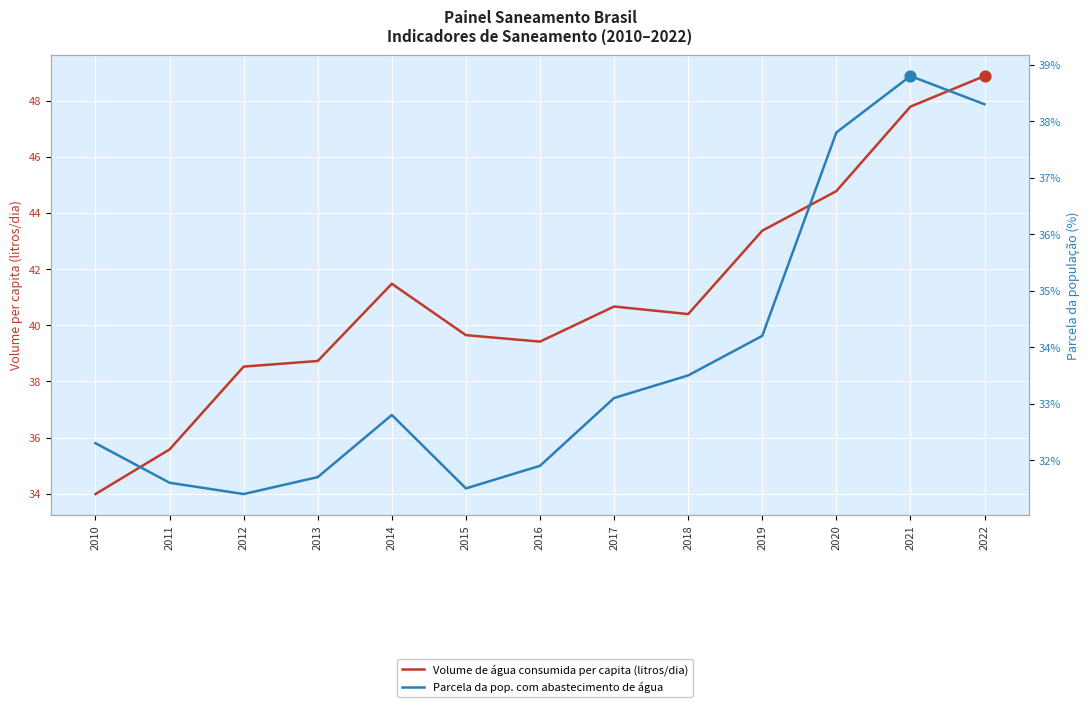

Which series has the largest Y range (max minus min)?

Volume de água consumida per capita (litros/dia)